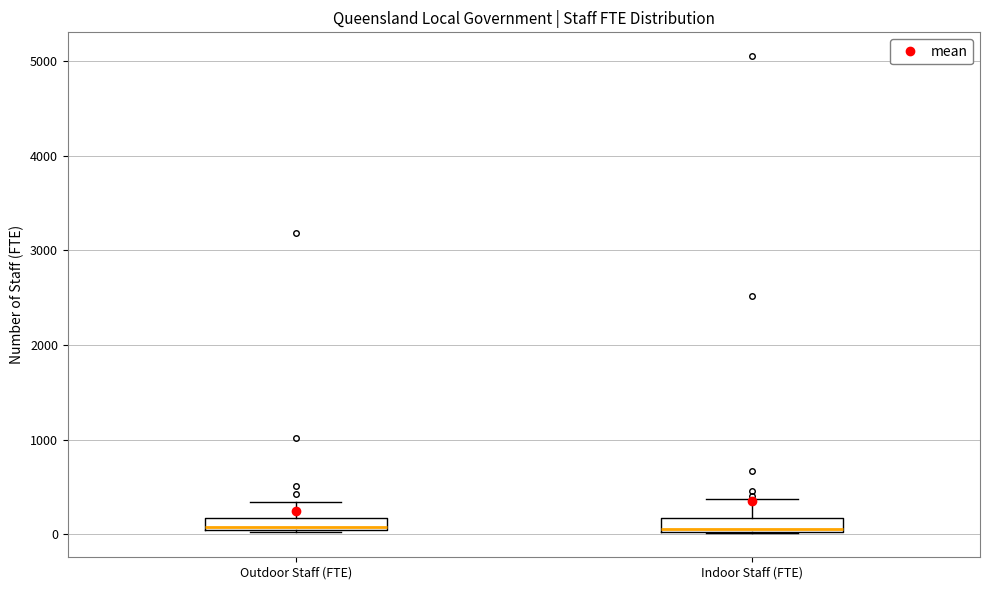

Where does the upper whisker of the box for Indoor Staff (FTE) end on the y-axis? The values are not printed on the chart, so give them approximately, as read against the axis.

400